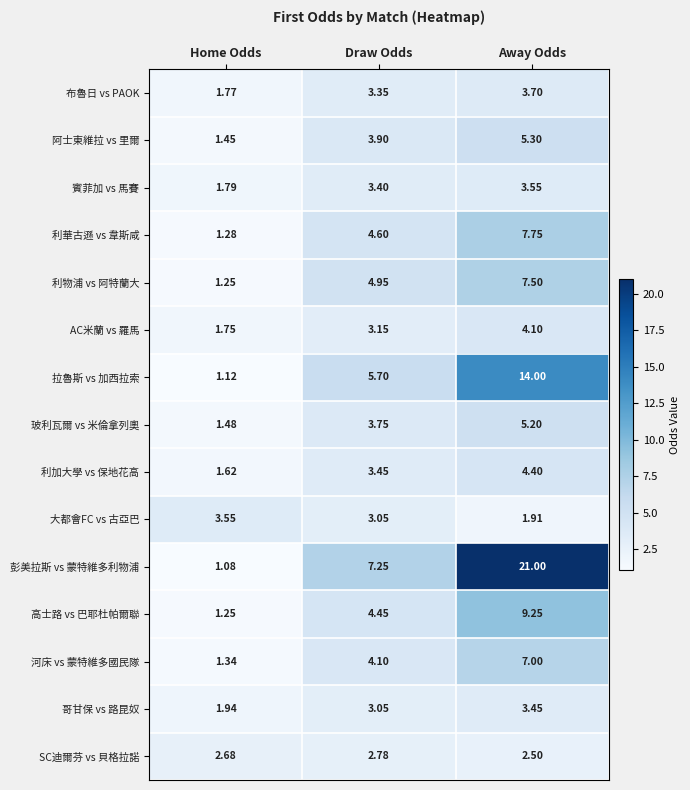

Count the number of categories in the chart.

3